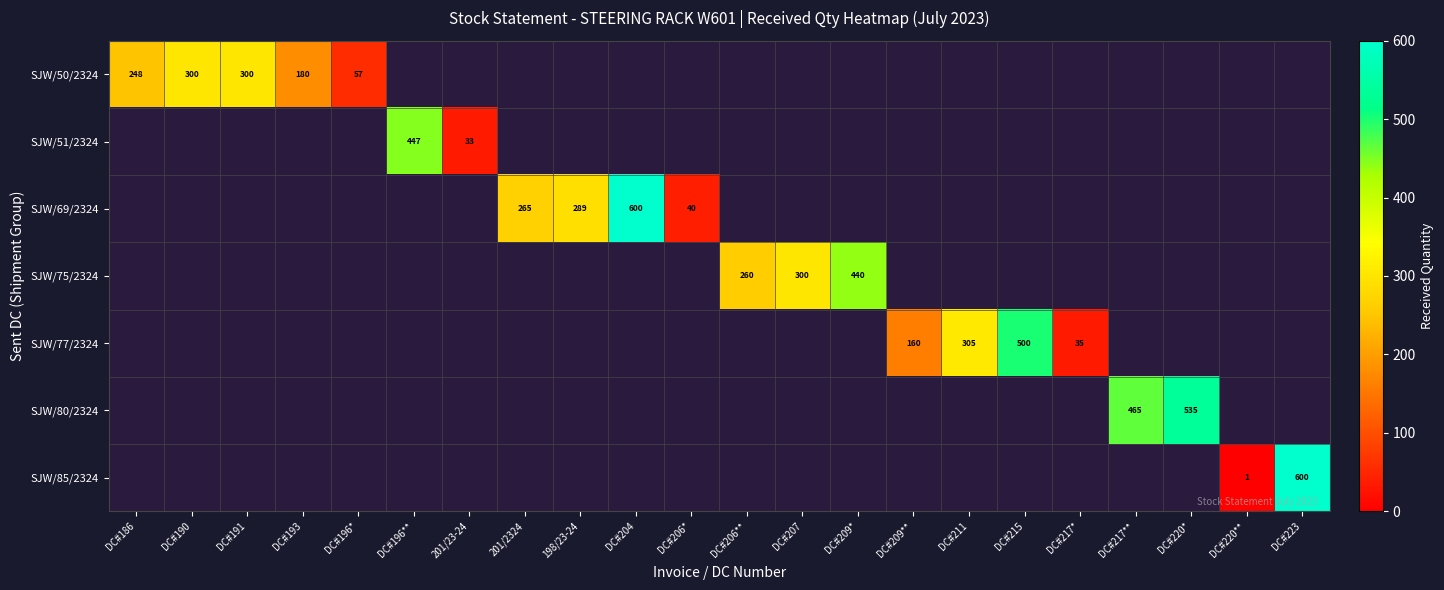

What is the sum of all SJW/80/2324 values?

1000